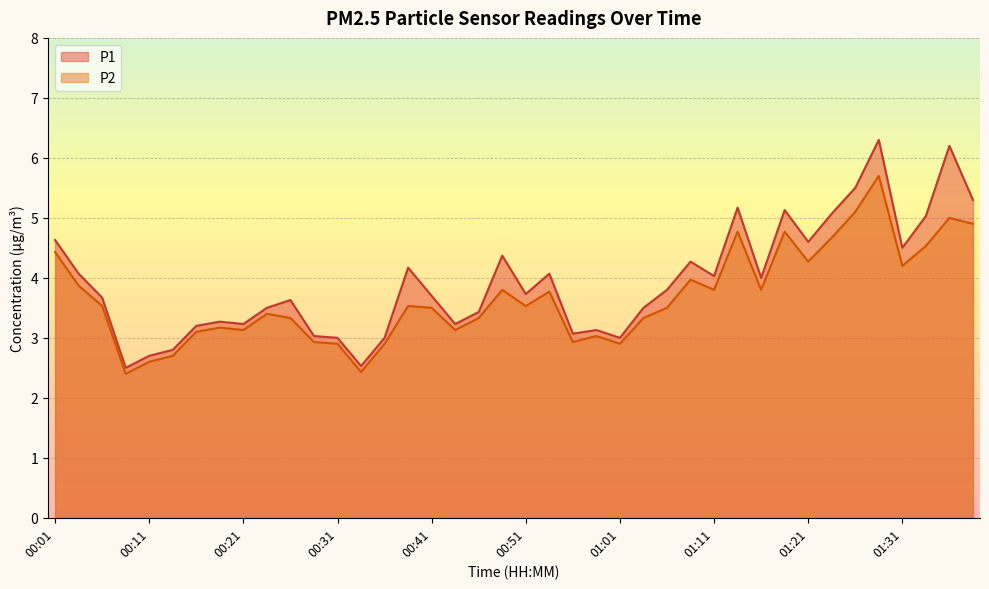

At which category is the sum across all series the highest?

01:28